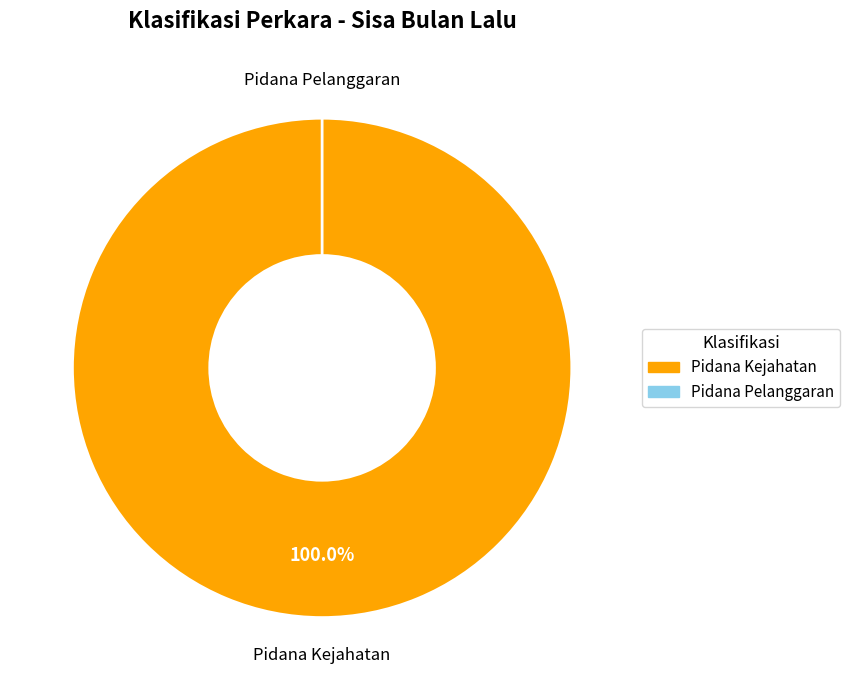

How many slices are in this pie chart?

2